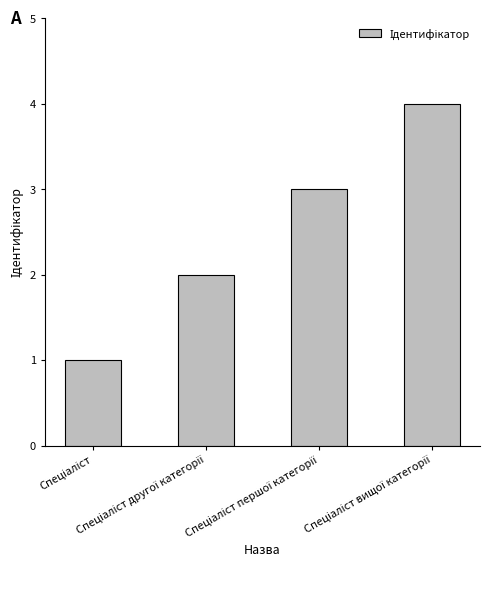

What is the sum of all values?

10